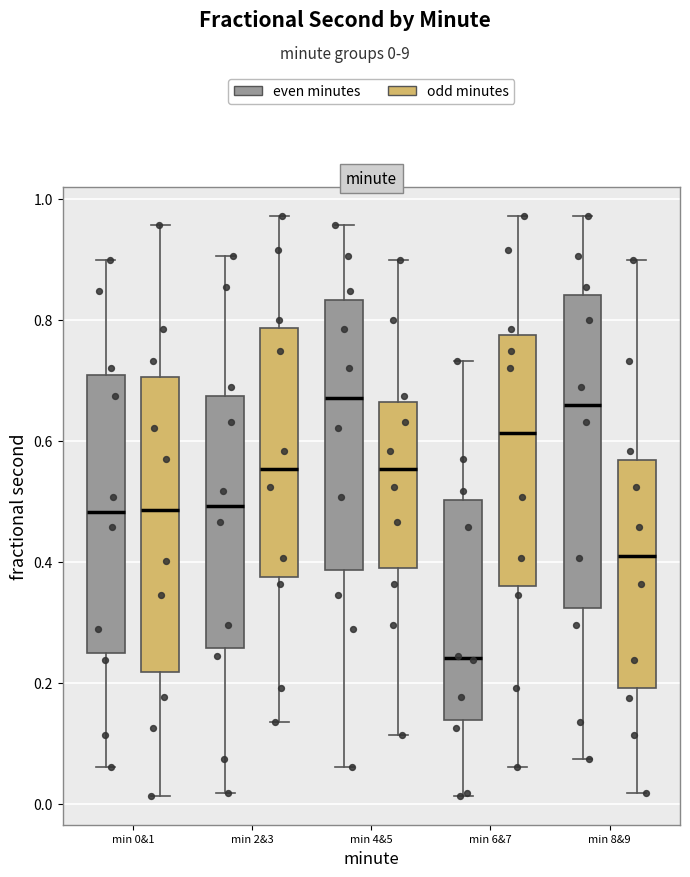

Which box is the tallest, from its lower edge to its upper edge?

min 8&9 (even minutes)